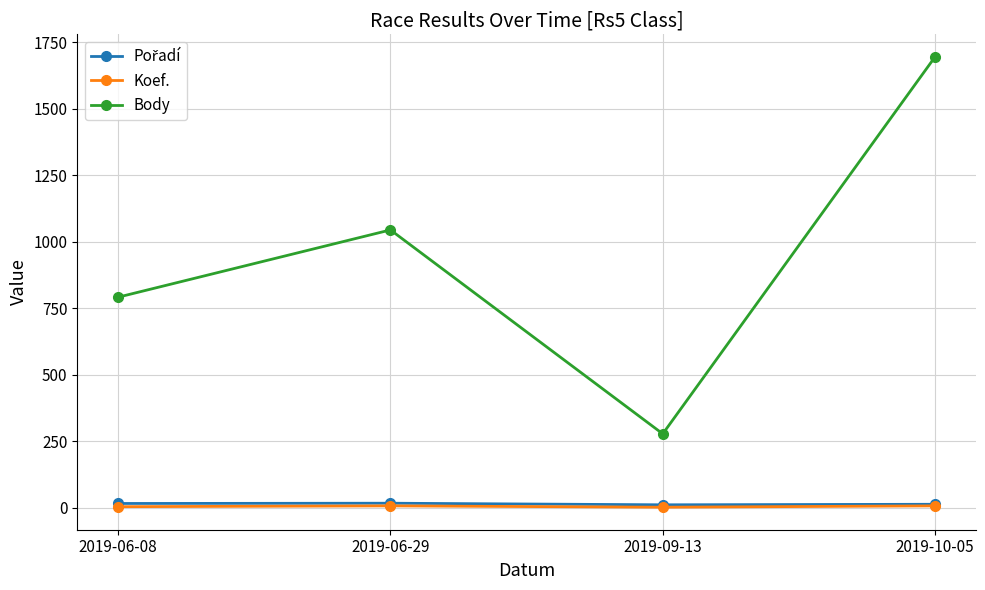

The value of Body at 2019-09-13 is 278. True or false?

True